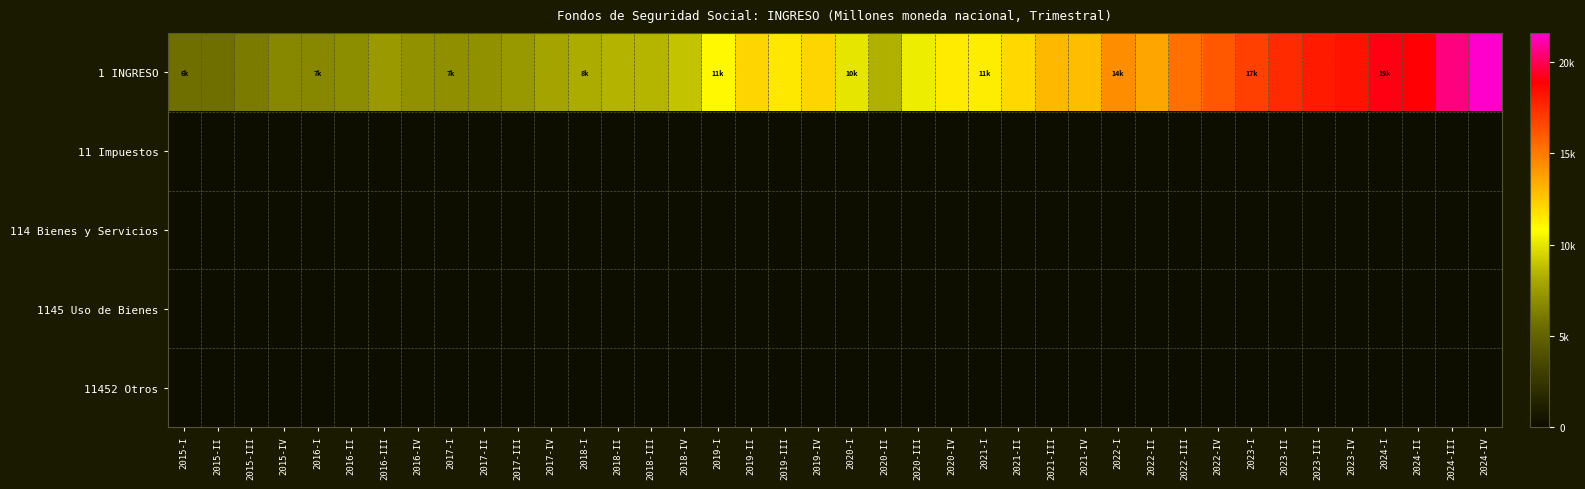

Reading left to right, transcribe all the data shown in this chart.

1 INGRESO: 2015-I=5618.2	2015-II=5617.3	2015-III=6121.0	2015-IV=6646.7	2016-I=6648.8	2016-II=6908.6	2016-III=7439.8	2016-IV=7072.3	2017-I=6953.5	2017-II=7037.4	2017-III=7393.0	2017-IV=7916.0	2018-I=8124.2	2018-II=8380.7	2018-III=8461.1	2018-IV=8921.5	2019-I=11038.4	2019-II=12074.7	2019-III=11503.8	2019-IV=12122.2	2020-I=9965.6	2020-II=8333.5	2020-III=10215.6	2020-IV=11437.2	2021-I=11318.7	2021-II=11984.4	2021-III=13027.5	2021-IV=12891.5	2022-I=14347.6	2022-II=13623.0	2022-III=15297.9	2022-IV=16111.5	2023-I=16808.0	2023-II=17523.9	2023-III=18000.0	2023-IV=18289.4	2024-I=19144.3	2024-II=18943.8	2024-III=20584.3	2024-IV=21572.9
11 Impuestos: 2015-I=0.0	2015-II=0.0	2015-III=0.0	2015-IV=0.0	2016-I=0.0	2016-II=0.0	2016-III=0.0	2016-IV=0.0	2017-I=0.0	2017-II=0.0	2017-III=0.0	2017-IV=0.0	2018-I=0.0	2018-II=0.0	2018-III=0.0	2018-IV=0.0	2019-I=0.0	2019-II=0.0	2019-III=0.0	2019-IV=0.0	2020-I=0.0	2020-II=0.0	2020-III=0.0	2020-IV=0.0	2021-I=0.0	2021-II=0.0	2021-III=0.0	2021-IV=0.0	2022-I=0.0	2022-II=0.0	2022-III=0.0	2022-IV=0.0	2023-I=0.0	2023-II=0.0	2023-III=0.0	2023-IV=0.0	2024-I=0.0	2024-II=0.0	2024-III=0.0	2024-IV=0.0
114 Bienes y Servicios: 2015-I=0.0	2015-II=0.0	2015-III=0.0	2015-IV=0.0	2016-I=0.0	2016-II=0.0	2016-III=0.0	2016-IV=0.0	2017-I=0.0	2017-II=0.0	2017-III=0.0	2017-IV=0.0	2018-I=0.0	2018-II=0.0	2018-III=0.0	2018-IV=0.0	2019-I=0.0	2019-II=0.0	2019-III=0.0	2019-IV=0.0	2020-I=0.0	2020-II=0.0	2020-III=0.0	2020-IV=0.0	2021-I=0.0	2021-II=0.0	2021-III=0.0	2021-IV=0.0	2022-I=0.0	2022-II=0.0	2022-III=0.0	2022-IV=0.0	2023-I=0.0	2023-II=0.0	2023-III=0.0	2023-IV=0.0	2024-I=0.0	2024-II=0.0	2024-III=0.0	2024-IV=0.0
1145 Uso de Bienes: 2015-I=0.0	2015-II=0.0	2015-III=0.0	2015-IV=0.0	2016-I=0.0	2016-II=0.0	2016-III=0.0	2016-IV=0.0	2017-I=0.0	2017-II=0.0	2017-III=0.0	2017-IV=0.0	2018-I=0.0	2018-II=0.0	2018-III=0.0	2018-IV=0.0	2019-I=0.0	2019-II=0.0	2019-III=0.0	2019-IV=0.0	2020-I=0.0	2020-II=0.0	2020-III=0.0	2020-IV=0.0	2021-I=0.0	2021-II=0.0	2021-III=0.0	2021-IV=0.0	2022-I=0.0	2022-II=0.0	2022-III=0.0	2022-IV=0.0	2023-I=0.0	2023-II=0.0	2023-III=0.0	2023-IV=0.0	2024-I=0.0	2024-II=0.0	2024-III=0.0	2024-IV=0.0
11452 Otros: 2015-I=0.0	2015-II=0.0	2015-III=0.0	2015-IV=0.0	2016-I=0.0	2016-II=0.0	2016-III=0.0	2016-IV=0.0	2017-I=0.0	2017-II=0.0	2017-III=0.0	2017-IV=0.0	2018-I=0.0	2018-II=0.0	2018-III=0.0	2018-IV=0.0	2019-I=0.0	2019-II=0.0	2019-III=0.0	2019-IV=0.0	2020-I=0.0	2020-II=0.0	2020-III=0.0	2020-IV=0.0	2021-I=0.0	2021-II=0.0	2021-III=0.0	2021-IV=0.0	2022-I=0.0	2022-II=0.0	2022-III=0.0	2022-IV=0.0	2023-I=0.0	2023-II=0.0	2023-III=0.0	2023-IV=0.0	2024-I=0.0	2024-II=0.0	2024-III=0.0	2024-IV=0.0